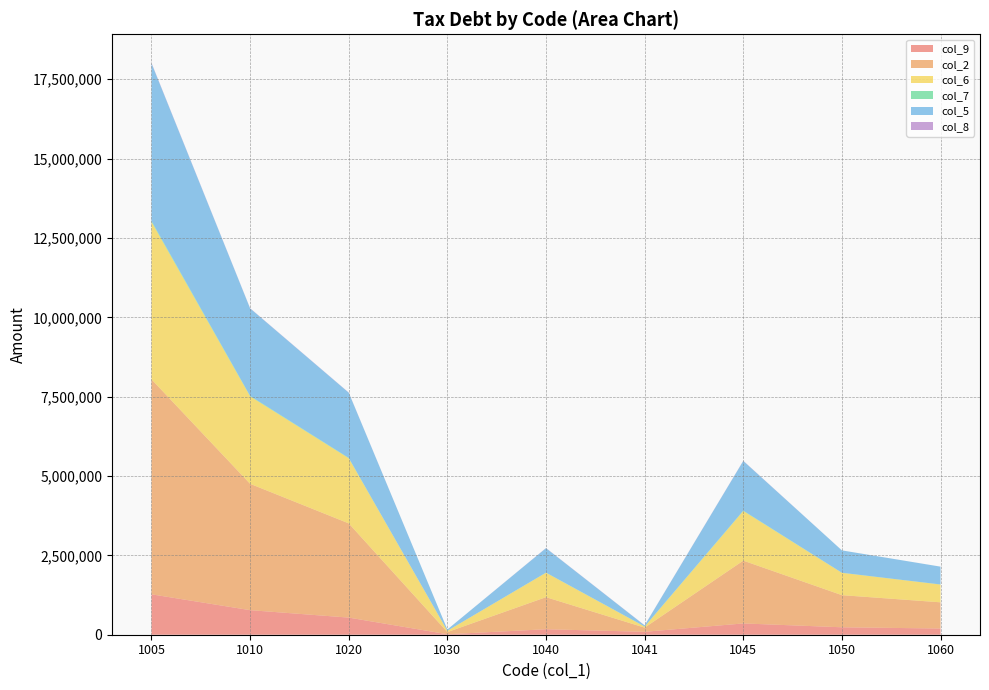

Reading left to right, what are all the values shown in this chart?

col_9: 1005=1273064	1010=773769	1020=539607	1030=15095	1040=172591	1041=91731	1045=355505	1050=234162	1060=195336
col_2: 1005=6773192	1010=3980628	1020=2968161	1030=67713	1040=1010475	1041=131216	1045=1978563	1050=1012467	1060=825590
col_6: 1005=4962944	1010=2755303	1020=2052323	1030=41245	1040=769406	1041=32331	1045=1564617	1050=702980	1060=560043
col_7: 1005=28704	1010=14473	1020=11276	1030=15	1040=4542	1041=4542	1045=11232	1050=3197	1060=2780
col_5: 1005=4964132	1010=2756491	1020=2052967	1030=41245	1040=769406	1041=32331	1045=1564617	1050=703524	1060=560503
col_8: 1005=13427	1010=6015	1020=5559	1030=0	1040=4542	1041=4542	1045=5934	1050=456	1060=403